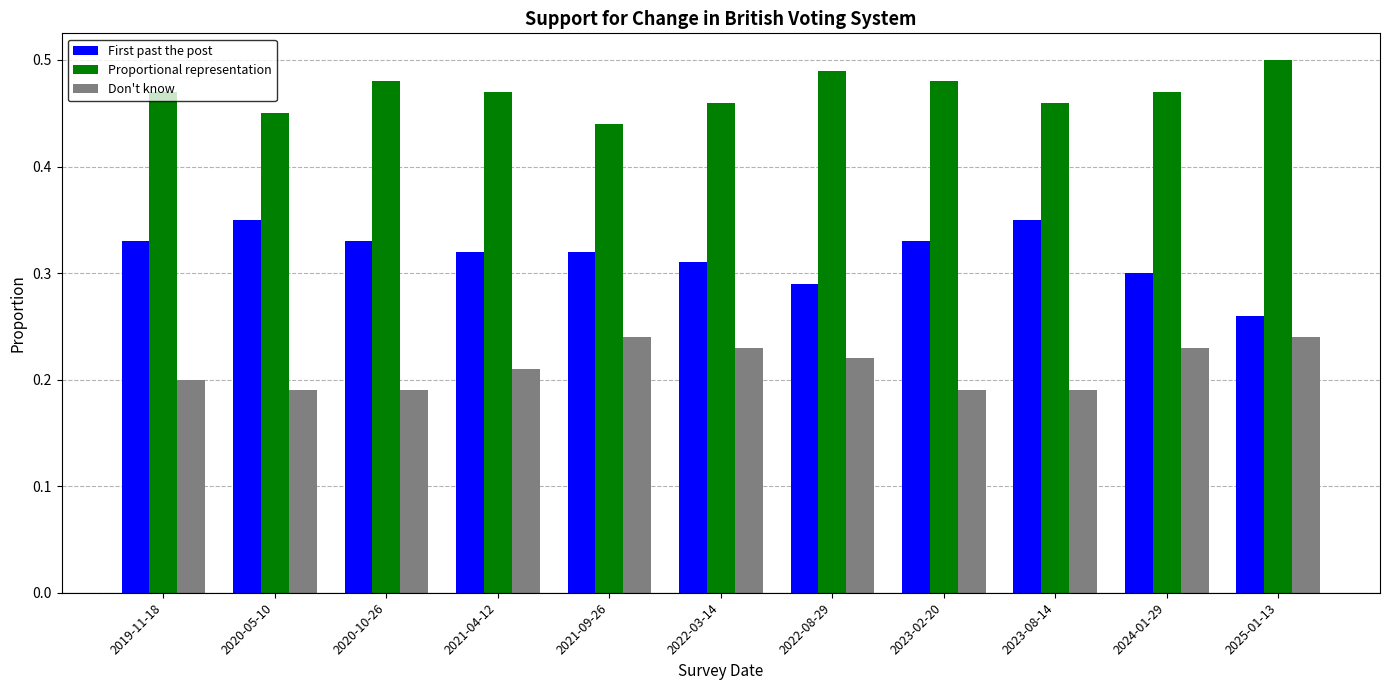

Which series has the widest spread of values?

First past the post